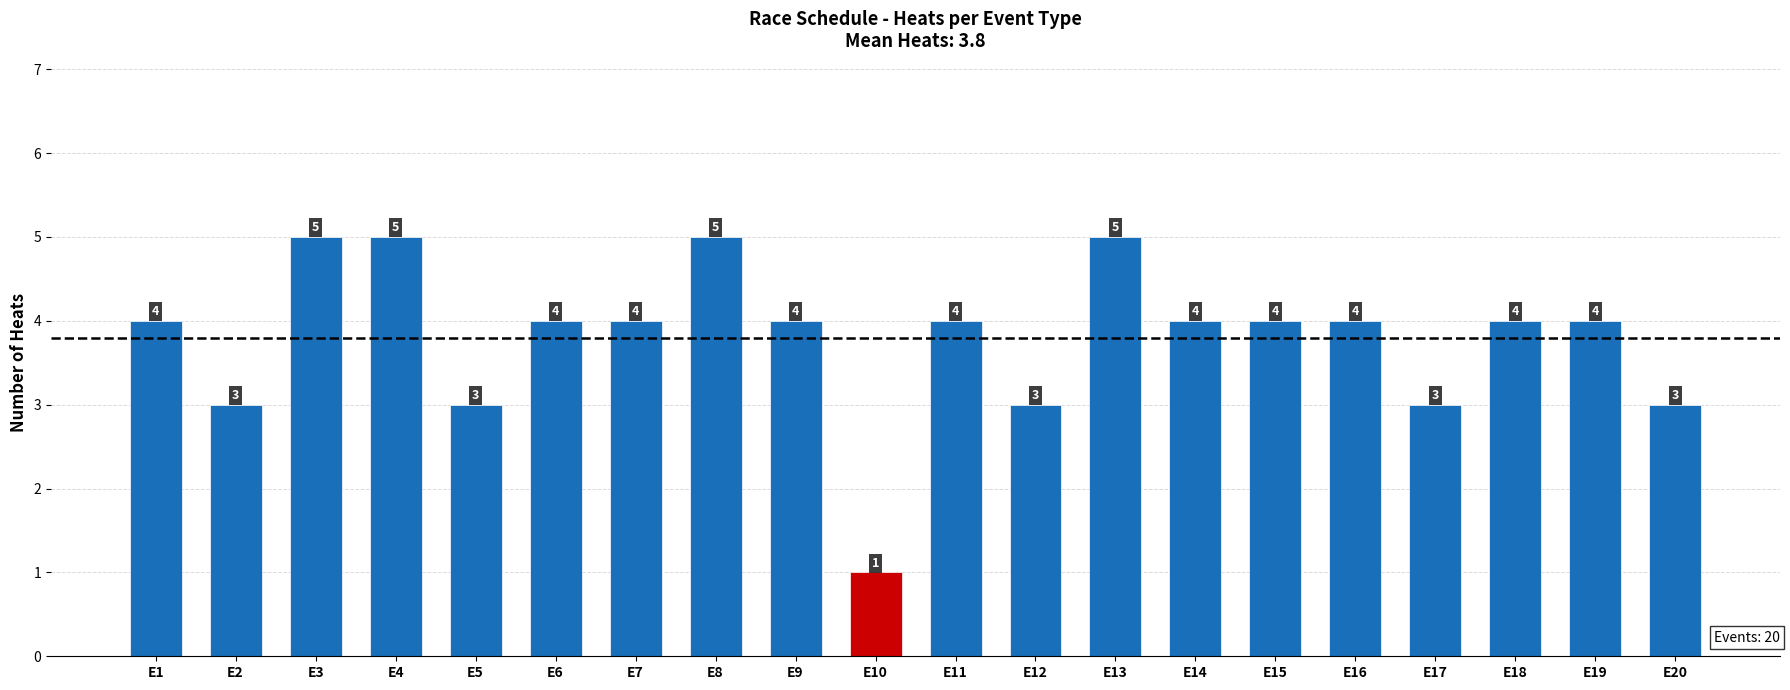

What is the sum of the values at E5 and E2?

6